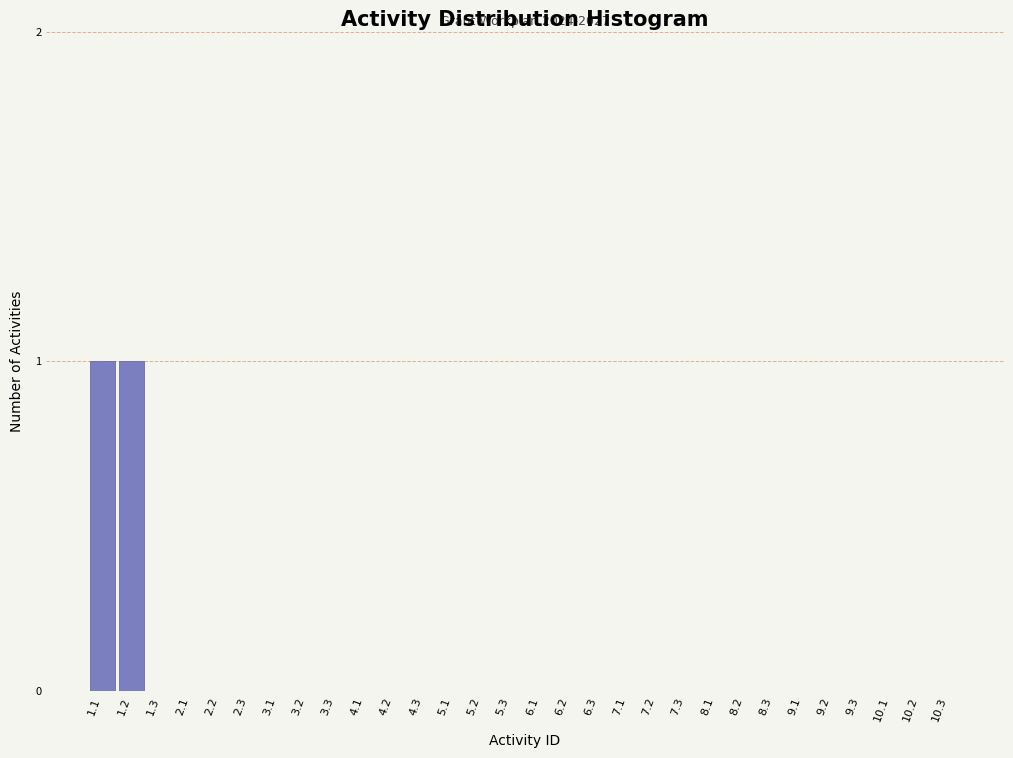

Reading left to right, list all the values displayed in this chart.

1.1=1	1.2=1	1.3=0	2.1=0	2.2=0	2.3=0	3.1=0	3.2=0	3.3=0	4.1=0	4.2=0	4.3=0	5.1=0	5.2=0	5.3=0	6.1=0	6.2=0	6.3=0	7.1=0	7.2=0	7.3=0	8.1=0	8.2=0	8.3=0	9.1=0	9.2=0	9.3=0	10.1=0	10.2=0	10.3=0